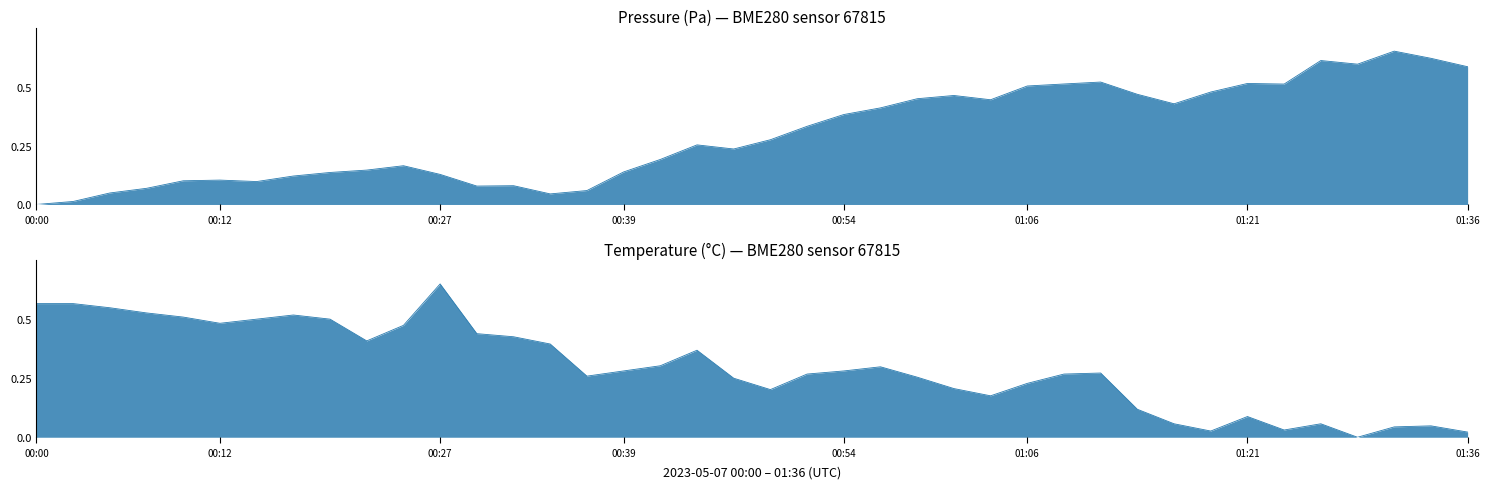

Which series has the largest total across all categories?

pressure